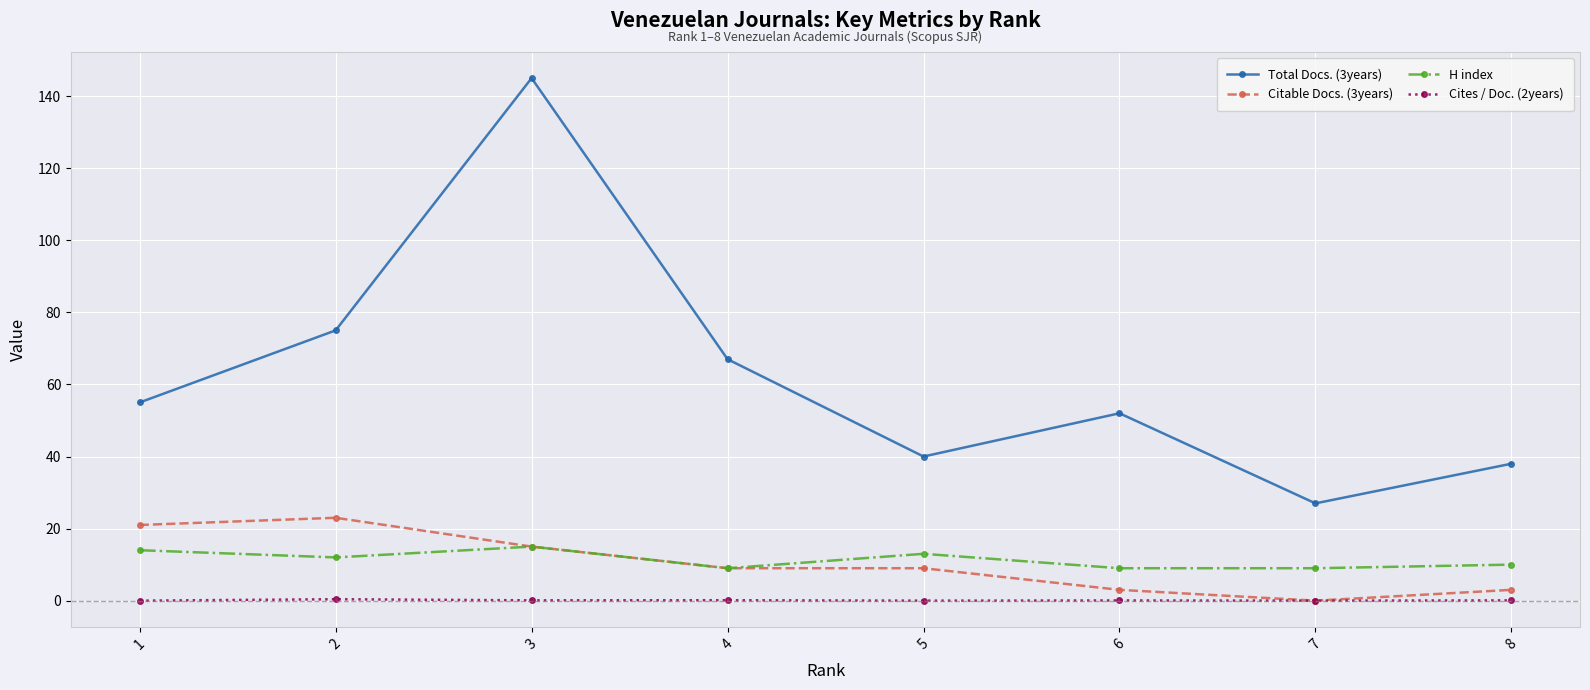

What is the maximum value shown in the chart?

145.0